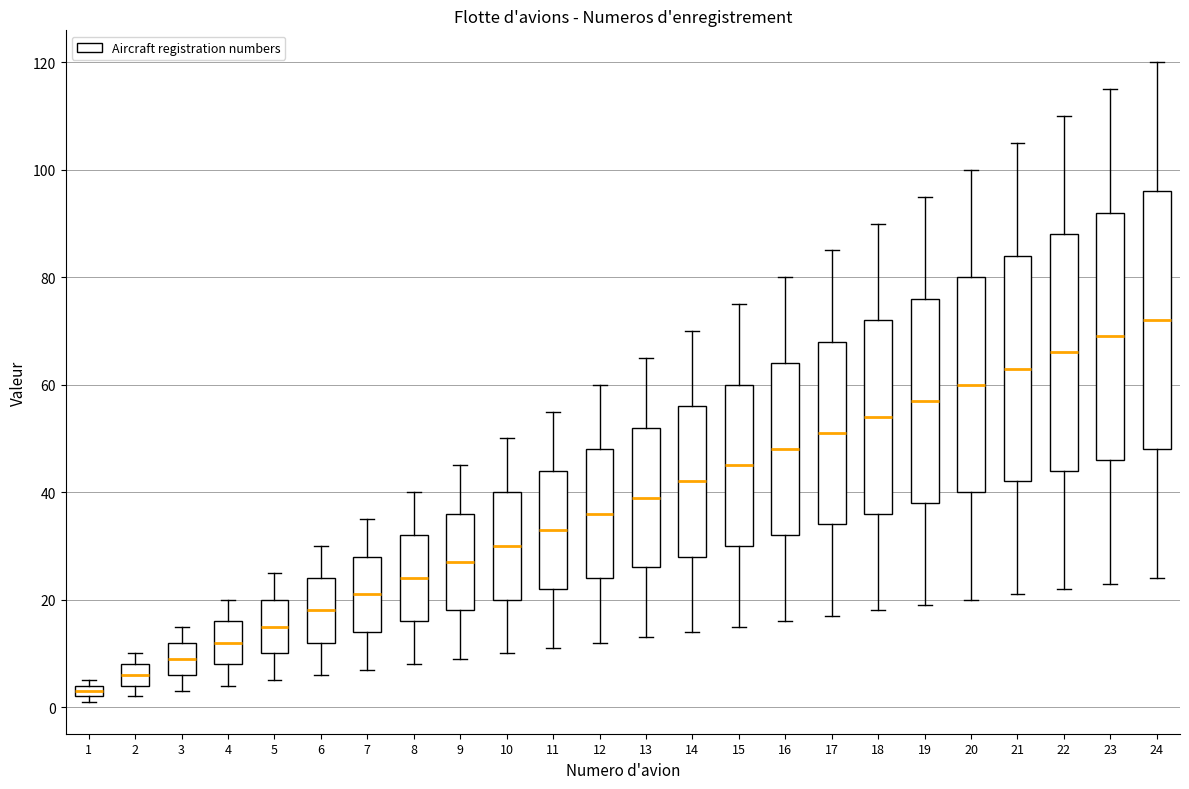

Where does the lower whisker of the box at x = 6 end on the y-axis? The values are not printed on the chart, so give them approximately, as read against the axis.

6